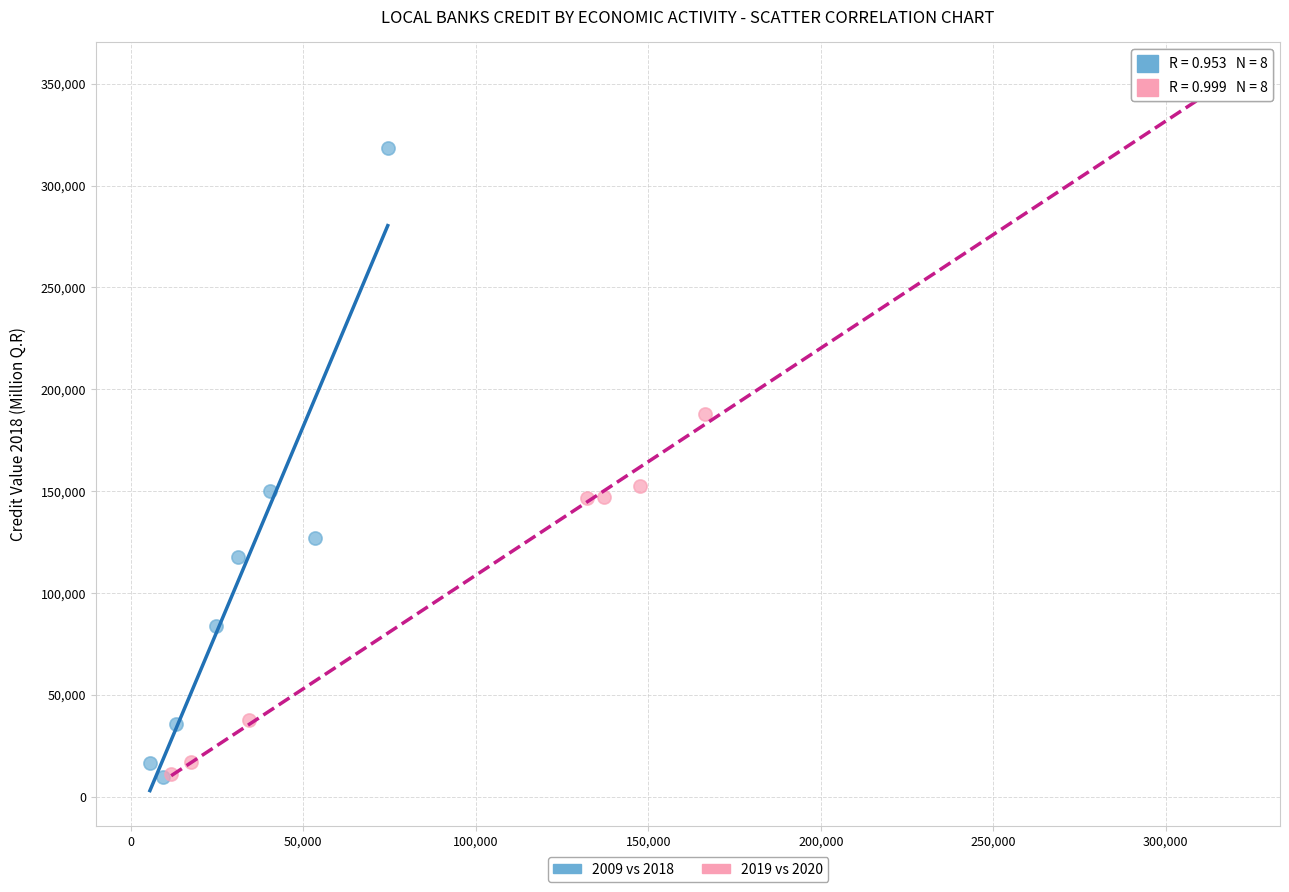

Which series has the largest Y range (max minus min)?

2019 vs 2020